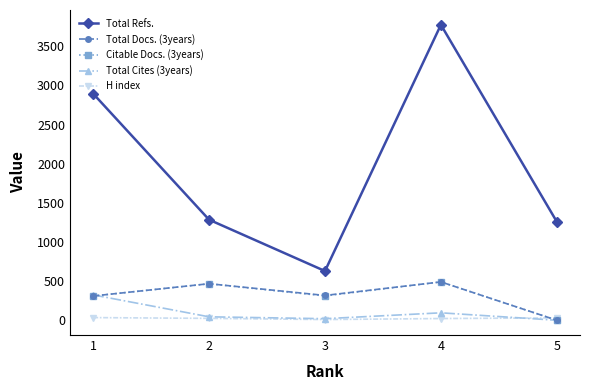

In Total Cites (3years), how many points are higher than both neighbors (excluding endpoints)?

1